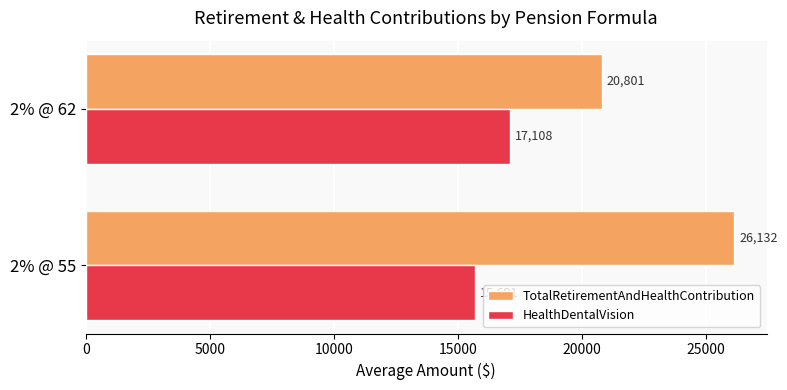

Which category has the highest value across all series?

2% @ 55